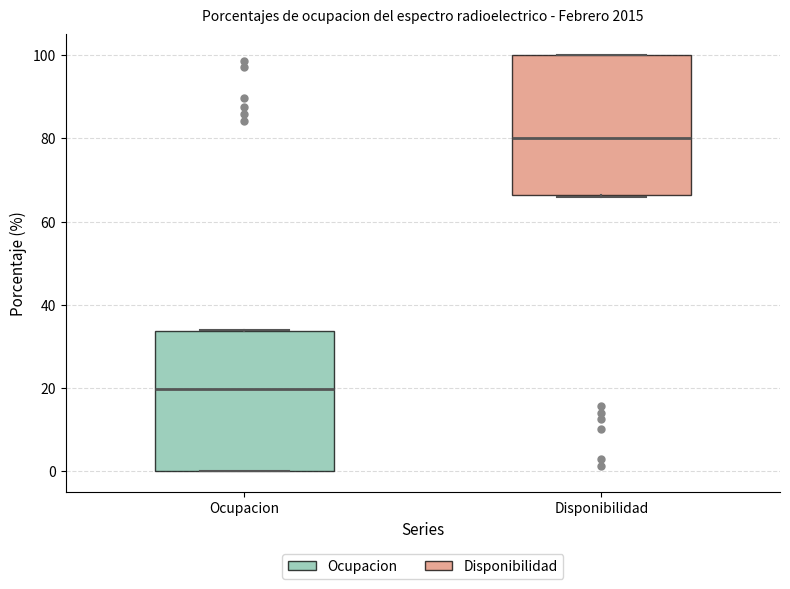

Which box's median line is the lowest?

Ocupacion